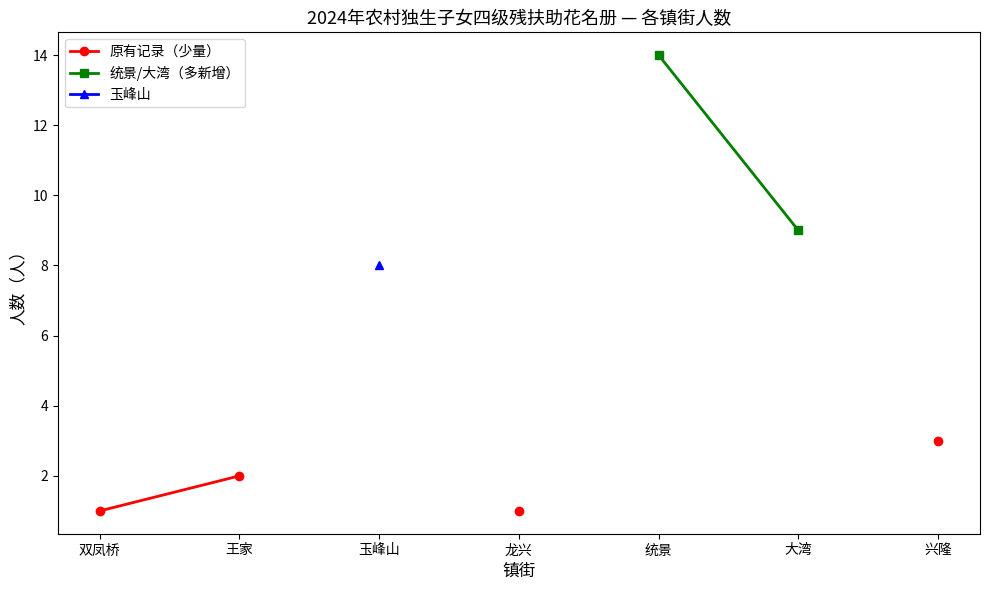

True or false: 统景/大湾（多新增） and 原有记录（少量） cross at least once.

False